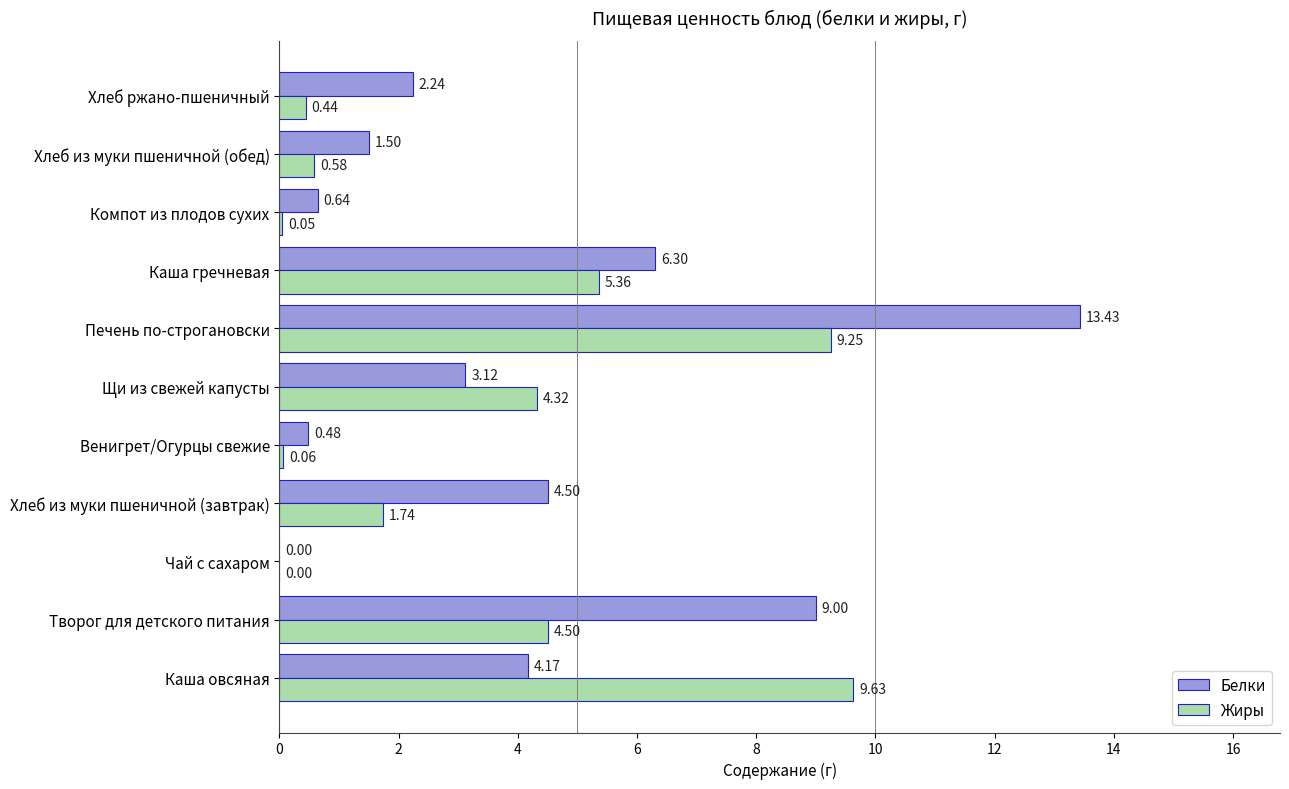

At which label is Жиры closest to 4?

Щи из свежей капусты